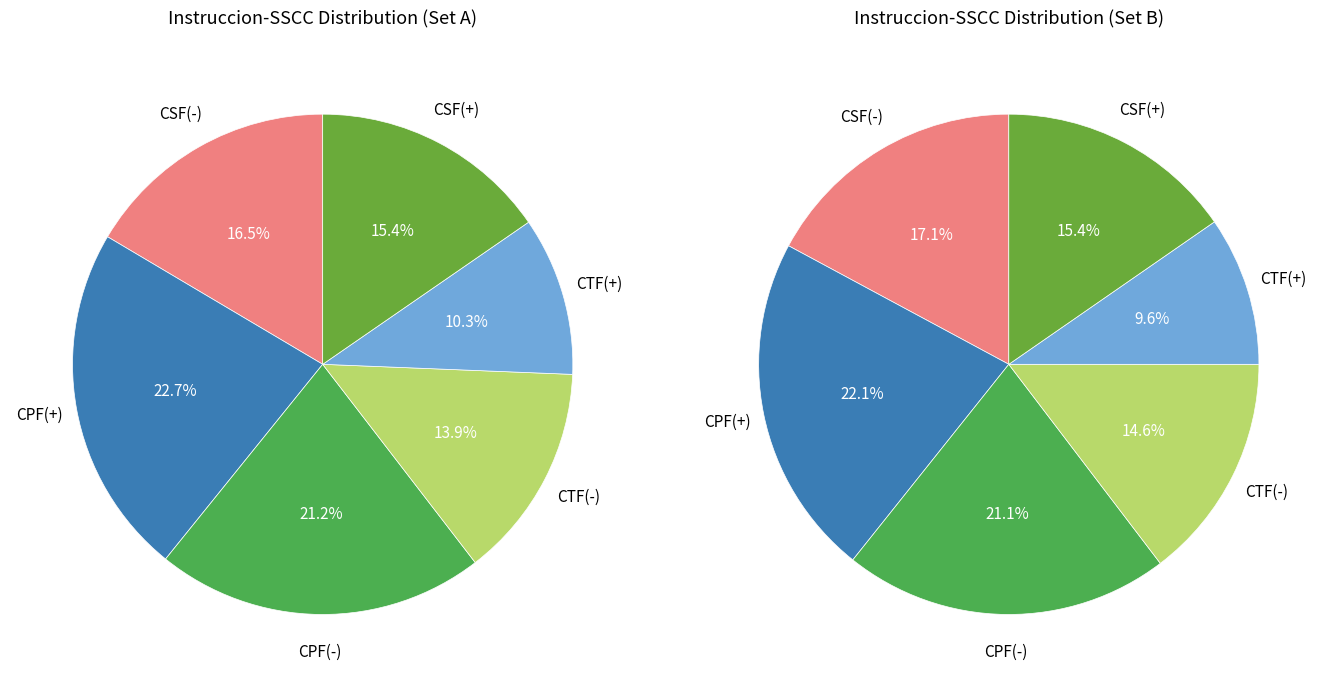

Which slice is the largest?

CPF(+)